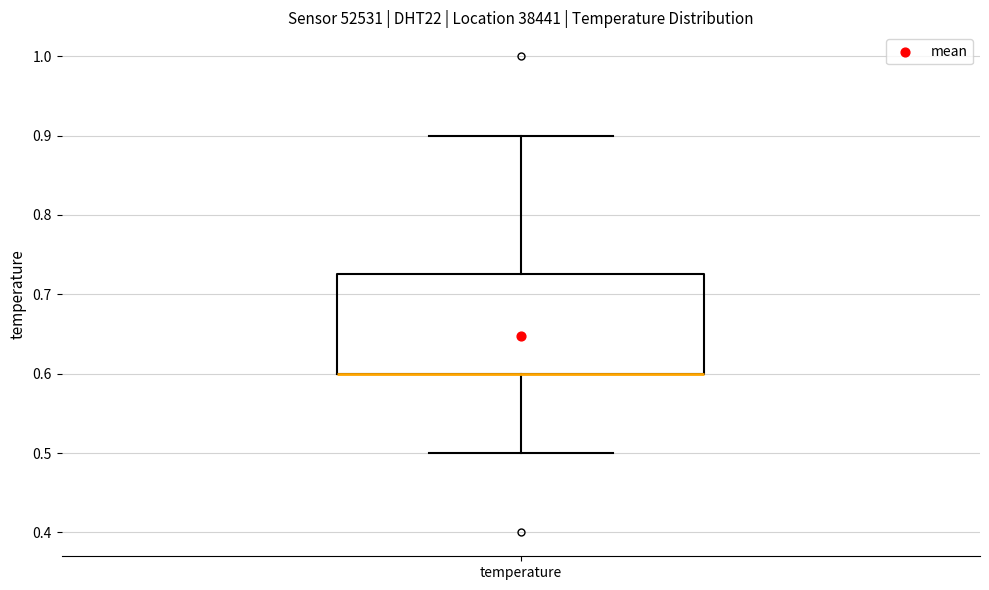

Where does the upper whisker of the box for temperature end on the y-axis? The values are not printed on the chart, so give them approximately, as read against the axis.

0.90